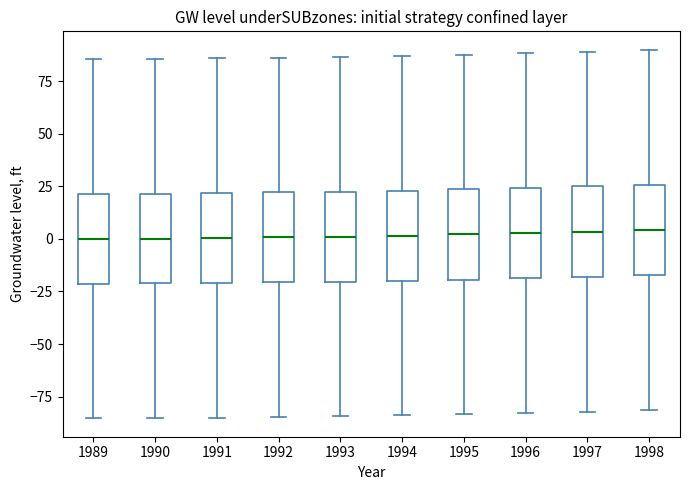

Reading left to right, transcribe this box plot: for each box, give where its median line is, the range the box spans, and where its two whiskers end, as read against the y-axis. The values are not printed on the chart, so give them approximately, as read against the axis.

1989: median 0, box -20 to 20, whiskers -85 to 85
1990: median 0, box -20 to 20, whiskers -85 to 85
1991: median 0, box -20 to 20, whiskers -85 to 85
1992: median 0, box -20 to 20, whiskers -85 to 85
1993: median 0, box -20 to 20, whiskers -85 to 85
1994: median 0, box -20 to 25, whiskers -85 to 85
1995: median 0, box -20 to 25, whiskers -85 to 90
1996: median 5, box -20 to 25, whiskers -85 to 90
1997: median 5, box -20 to 25, whiskers -80 to 90
1998: median 5, box -15 to 25, whiskers -80 to 90